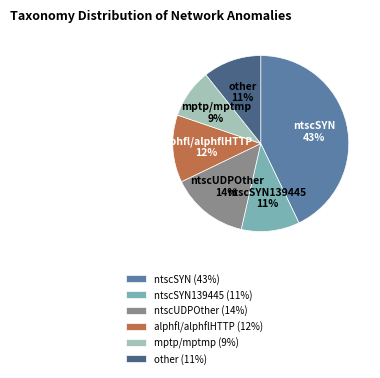

Which category has the biggest portion of the pie?

ntscSYN